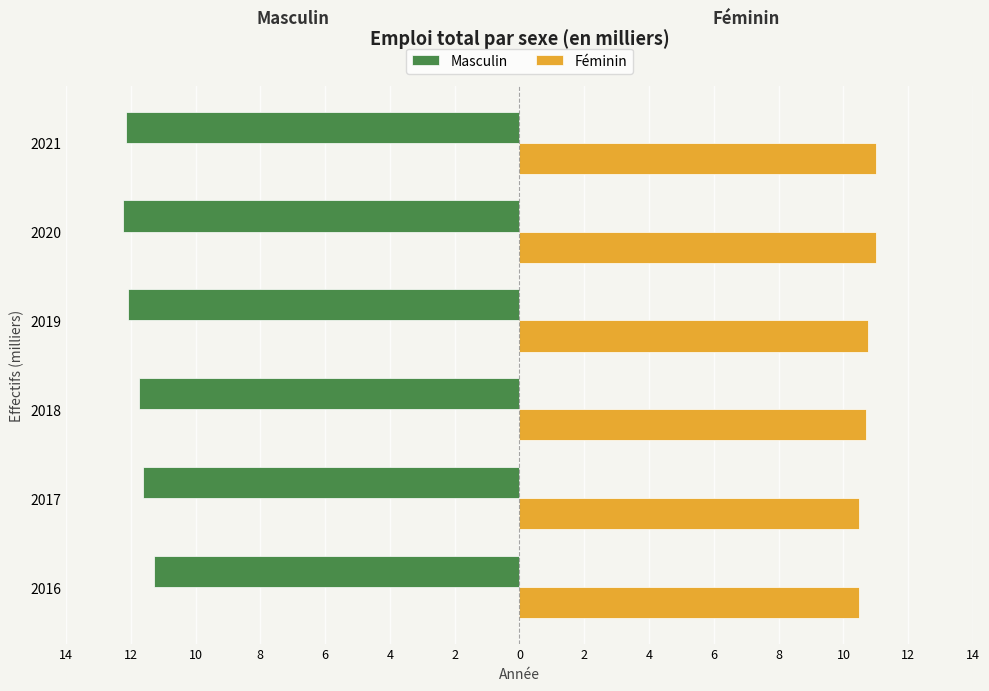

At how many categories does at least one series exceed 2?

6